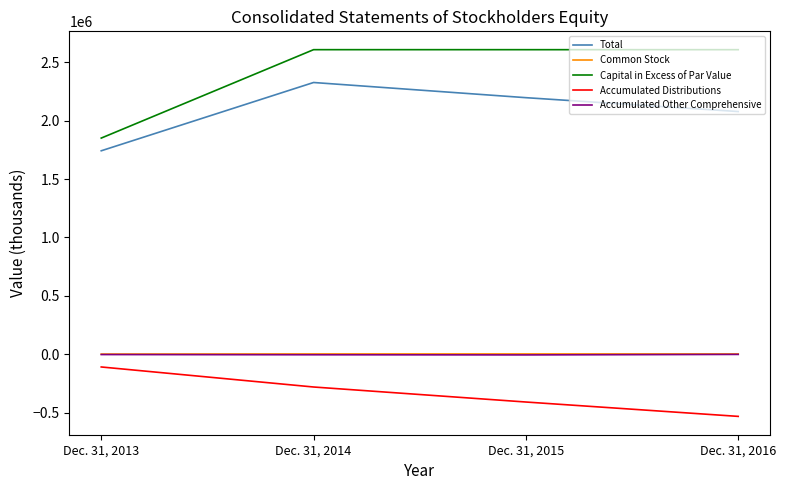

Which series has the widest spread of values?

Capital in Excess of Par Value